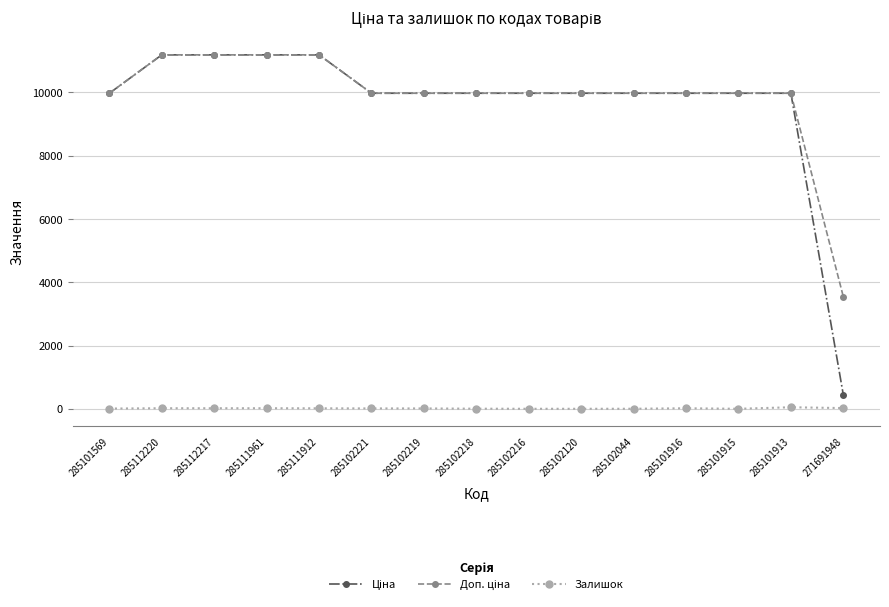

What is the greatest value displayed?

11188.2